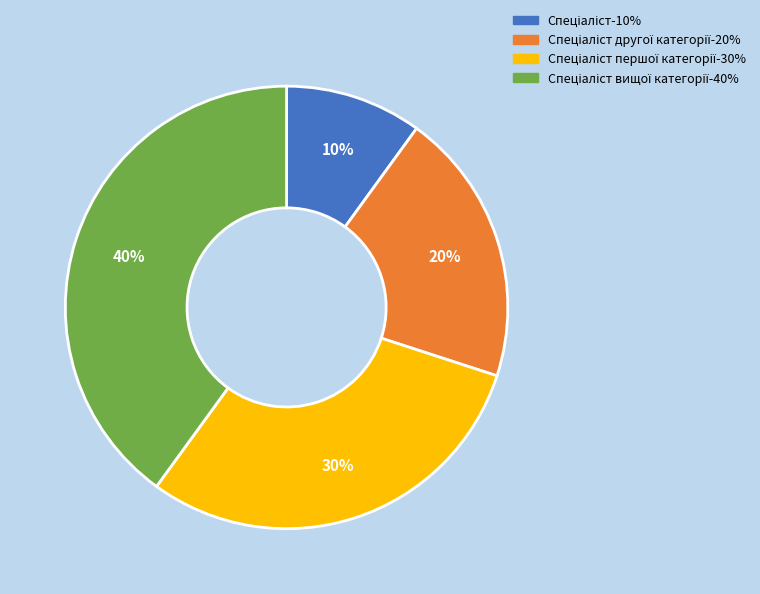

To the nearest percent, what is the difference between the largest and smallest slice percentages?

30%